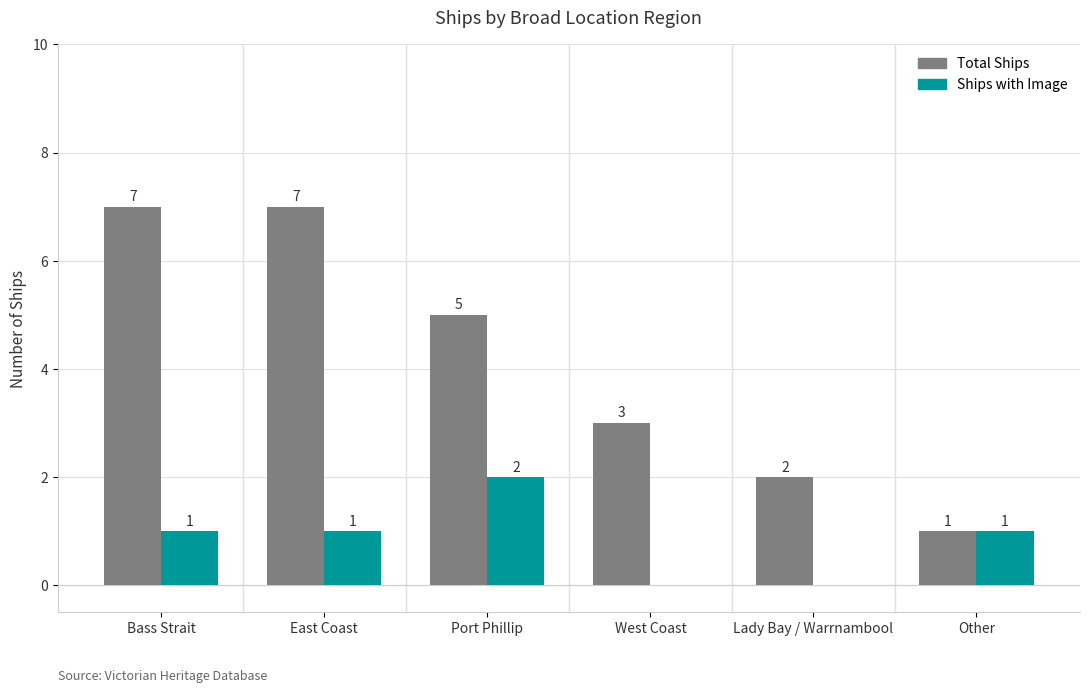

Count the number of data series in this chart.

2